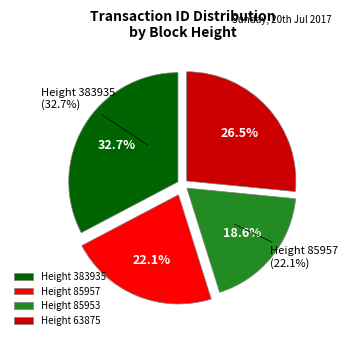

Which has a higher value, 63875 or 383935?

383935